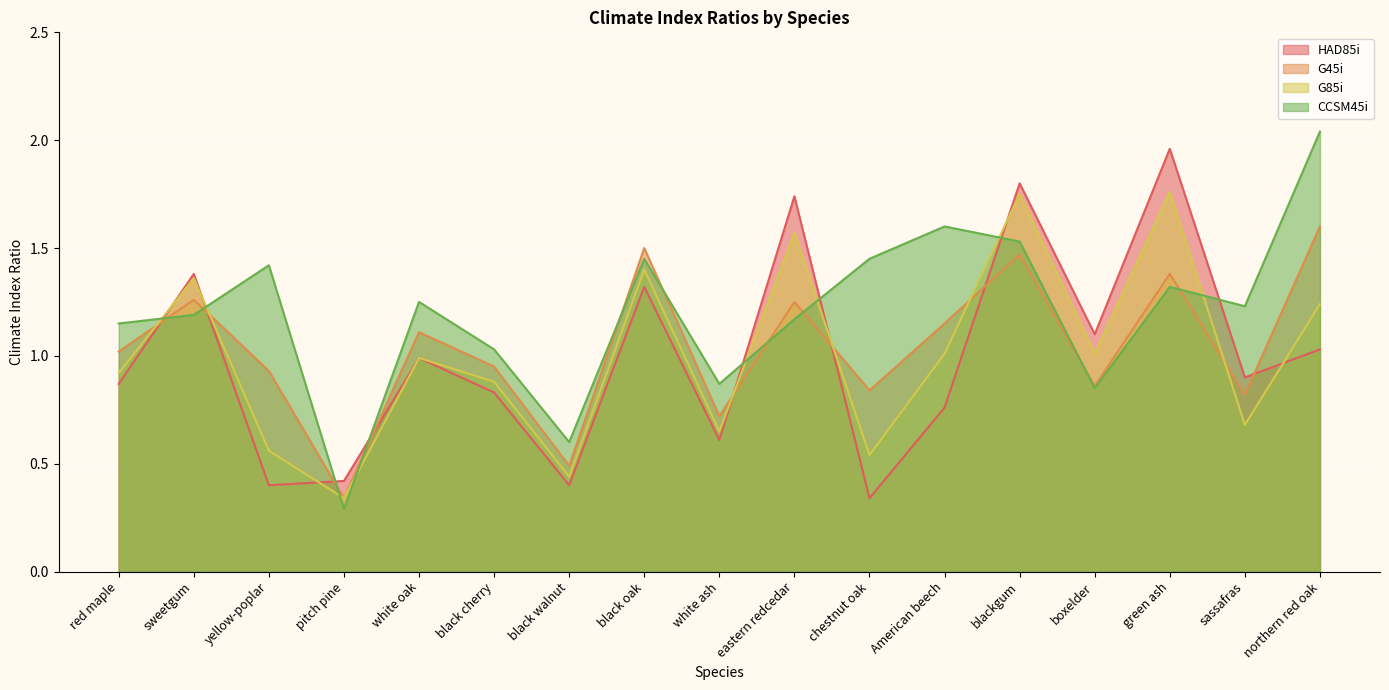

What is the minimum value shown in the chart?

0.3